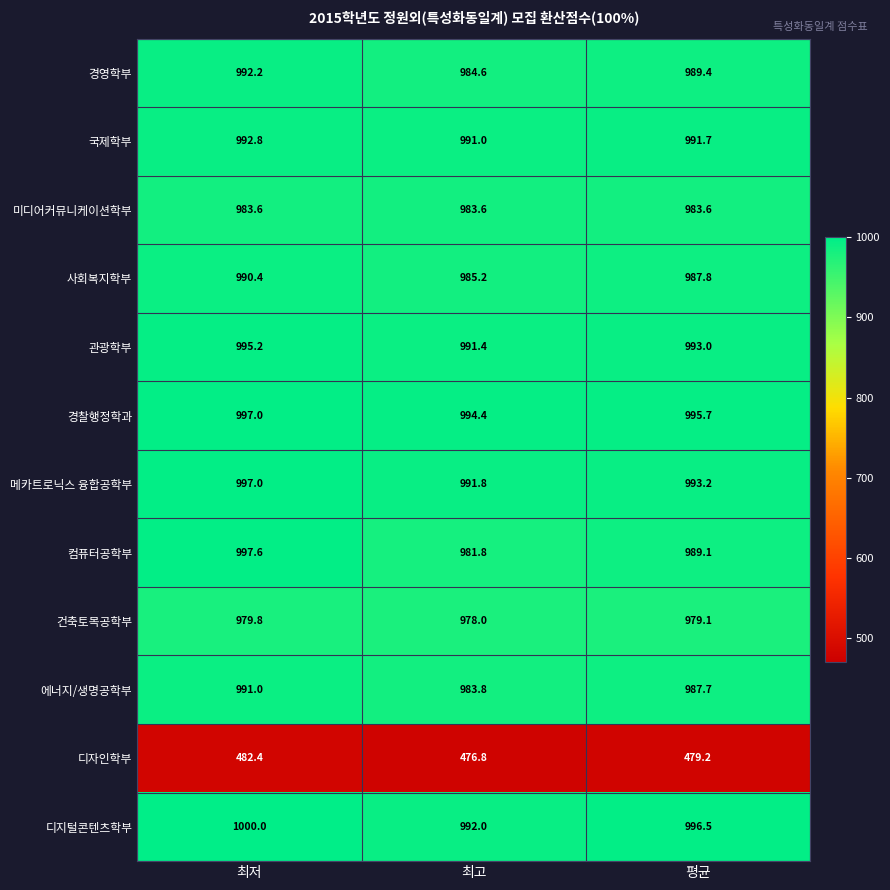

Rank the categories by 에너지/생명공학부 value from highest to lowest.

최저, 평균, 최고